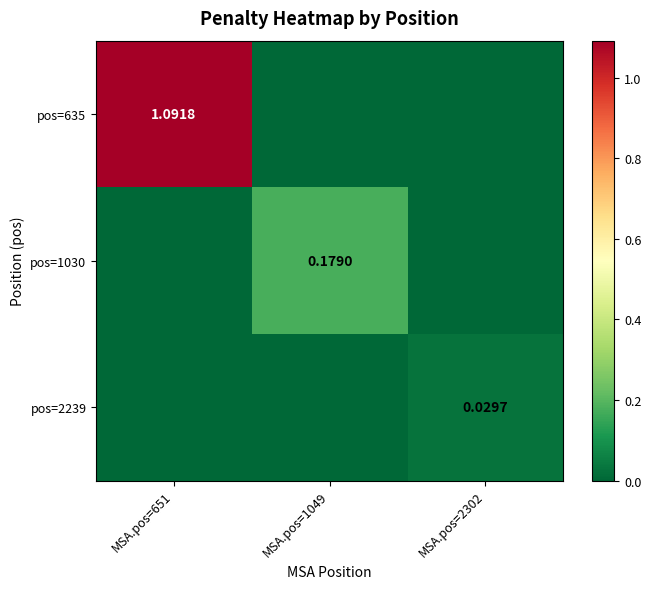

What is the sum of all pos=635 values?

1.1